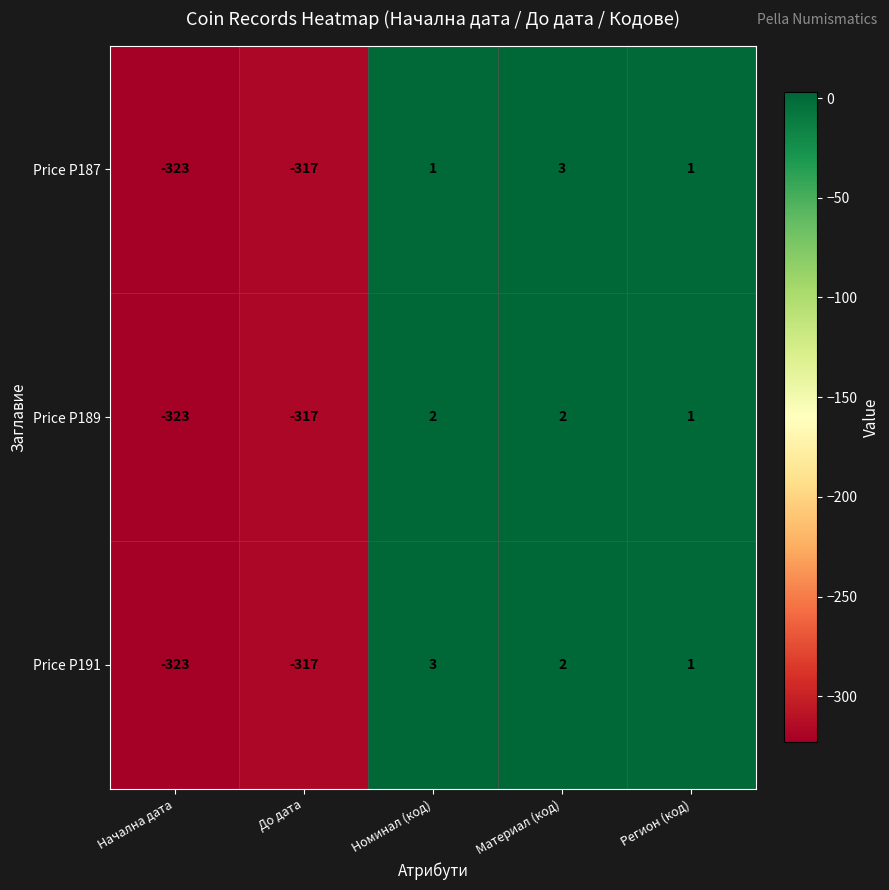

At which label does Price P189 first exceed 1?

Номинал (код)